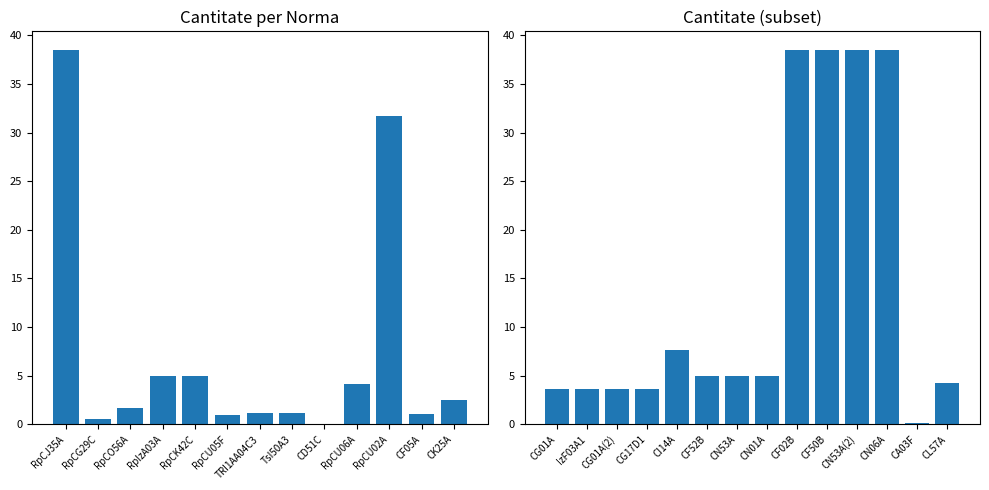

Reading right to left, transcribe all the data shown in this chart.

4.3	0.2	38.5	38.5	38.5	38.5	4.9	4.9	4.9	7.7	3.6	3.6	3.6	3.6